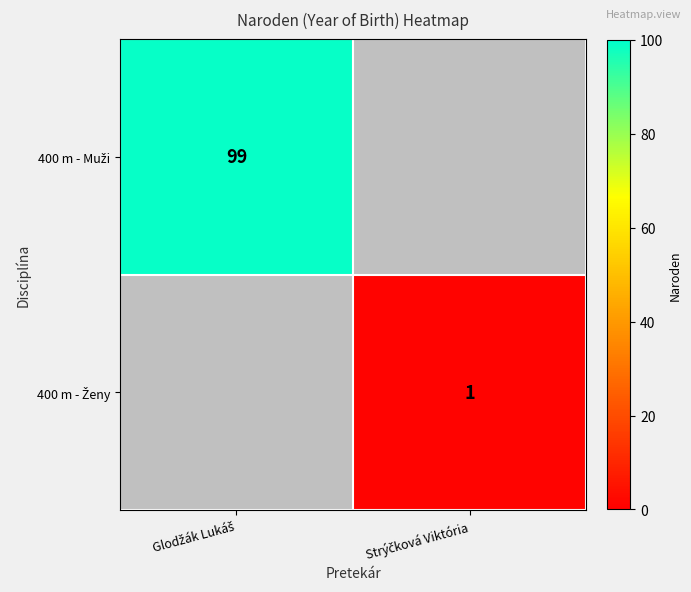

At which category is the sum across all series the highest?

Glodžák Lukáš